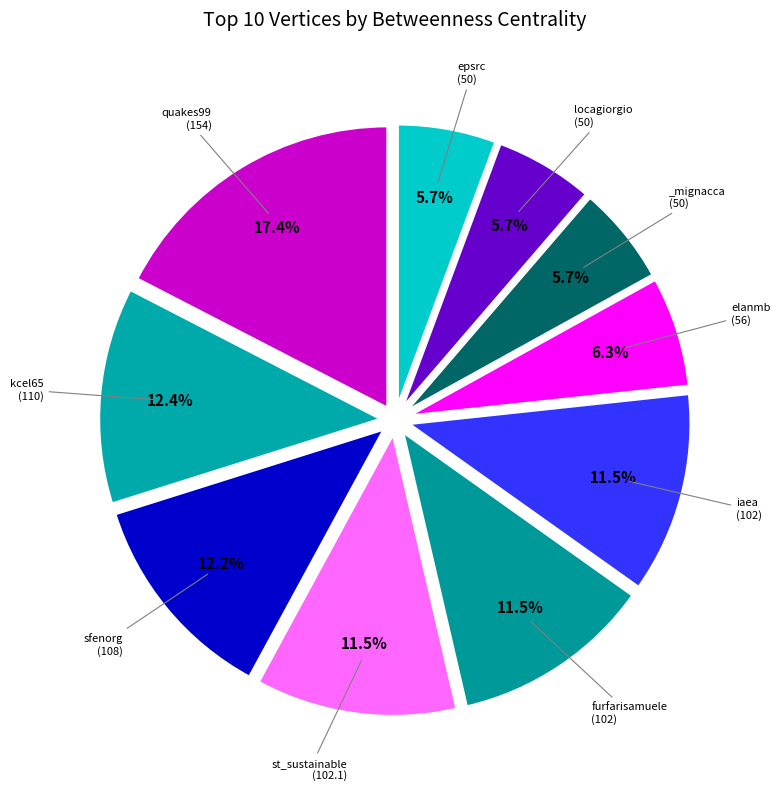

How many segments does this pie chart have?

10